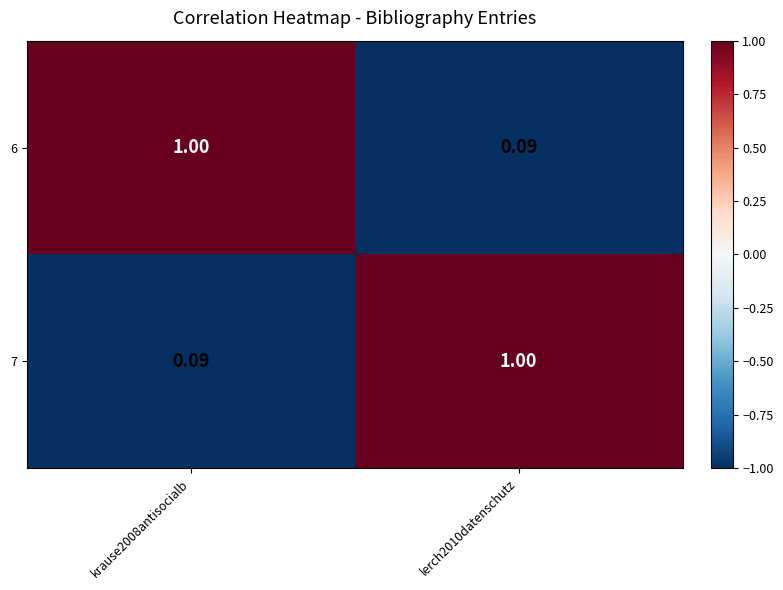

Is the value of 6 at krause2008antisocialb greater than the value of 7 at krause2008antisocialb?

Yes